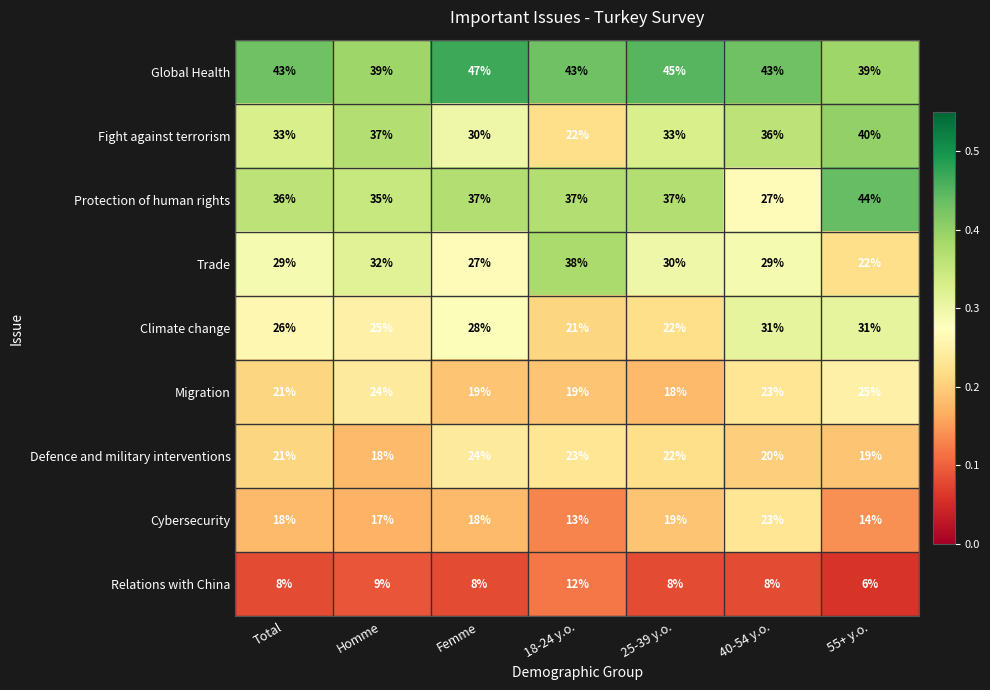

What is the total value across all series at 18-24 y.o.?

228